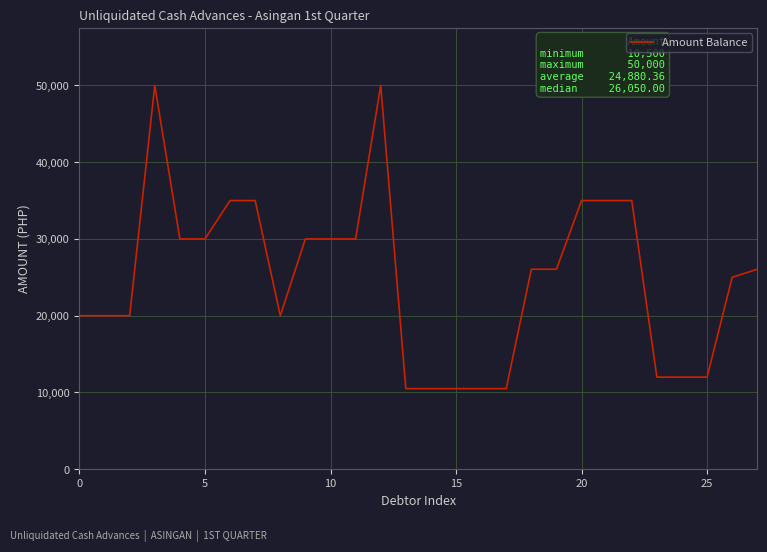

What is the greatest value displayed?

50000